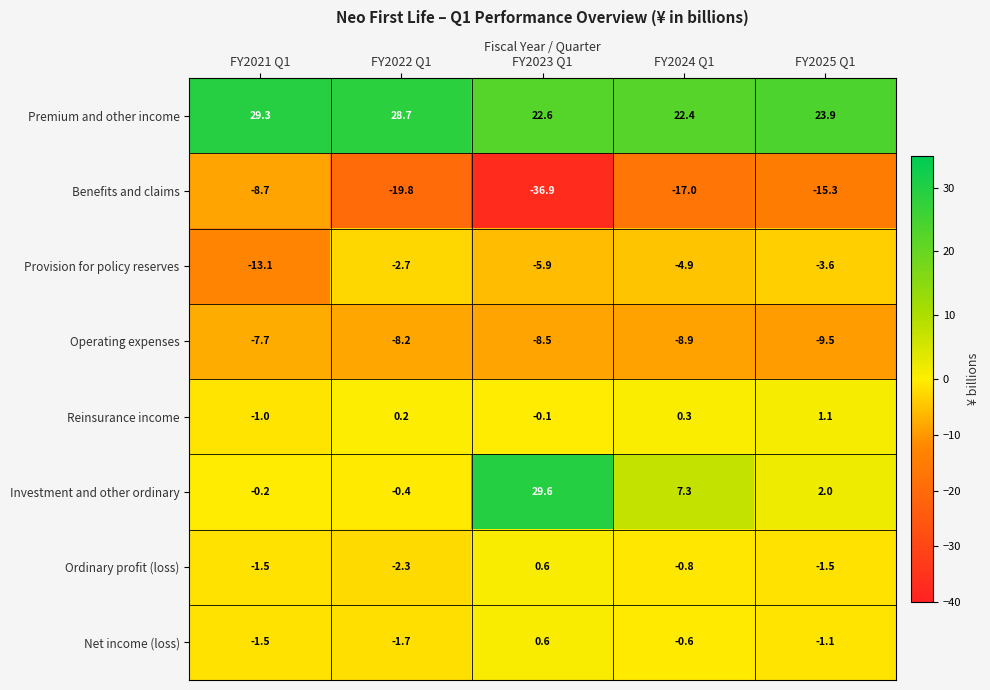

At which label is Premium and other income closest to 25?

FY2025 Q1